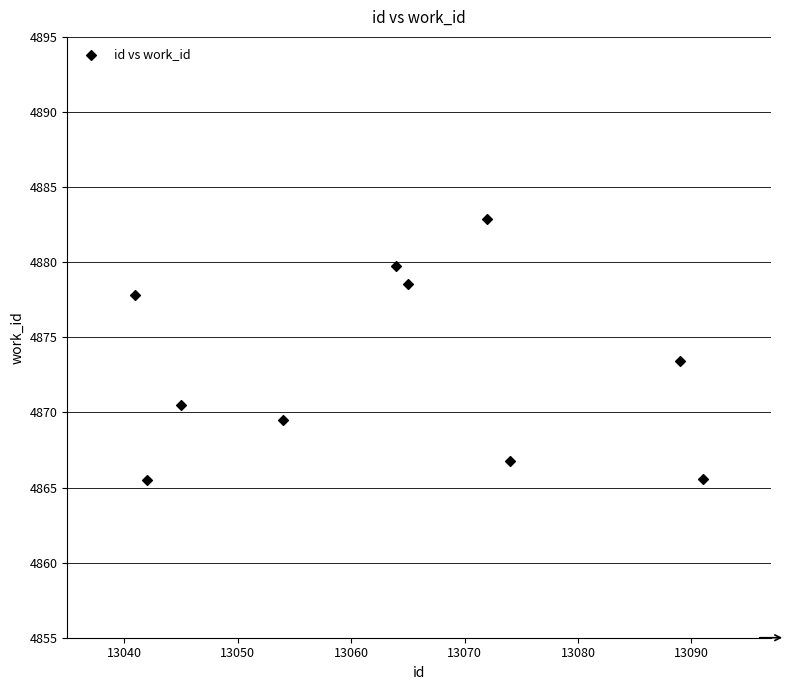

What is the average X value?

13063.7